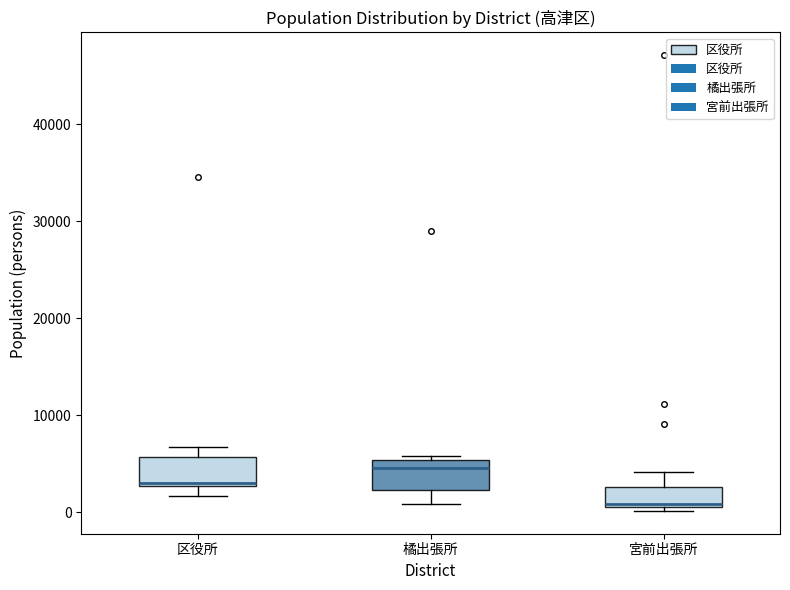

Where is the upper edge of the box for 宮前出張所 on the y-axis? The values are not printed on the chart, so give them approximately, as read against the axis.

3000